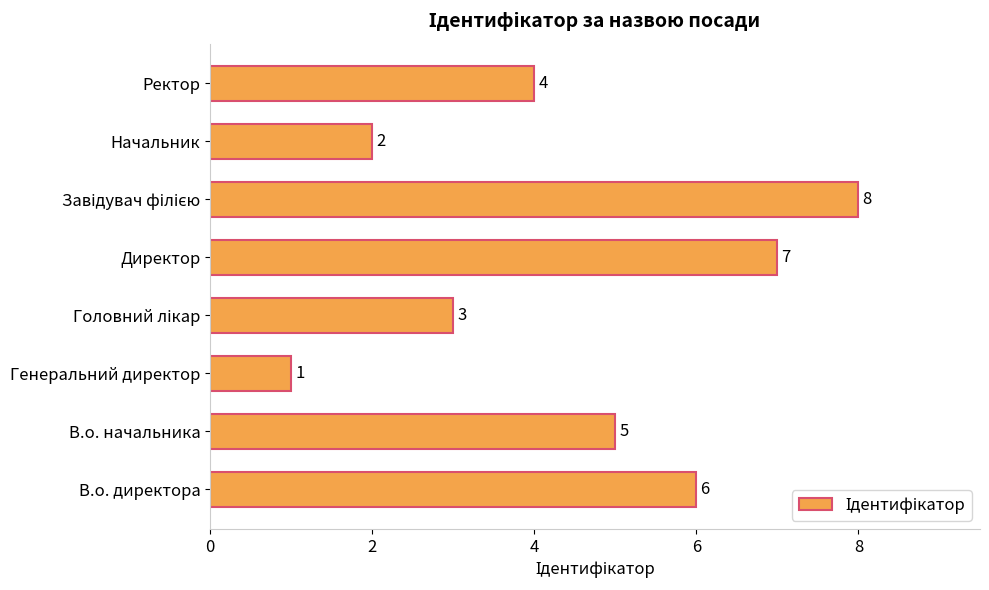

At which label is the value closest to 4?

Ректор